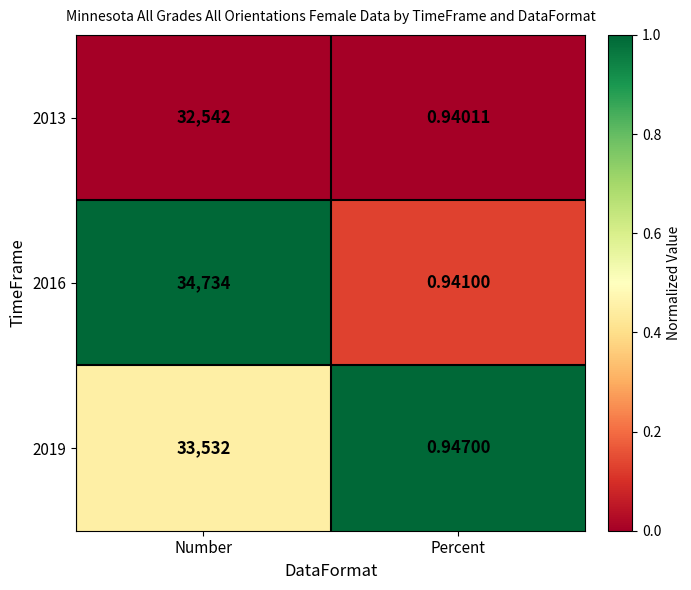

At which category does the chart reach its minimum across all series?

Percent